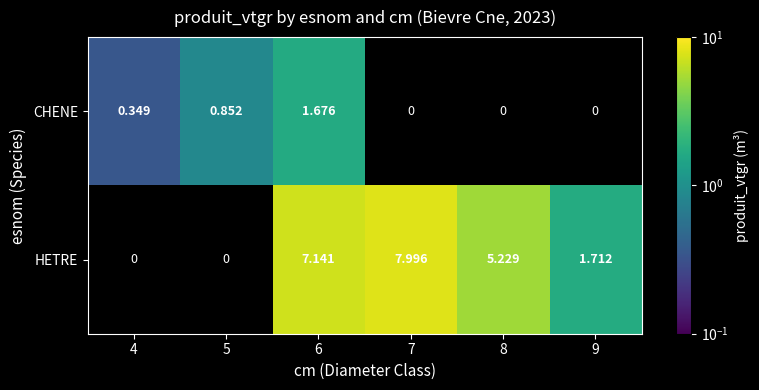

How many series are shown in this chart?

2